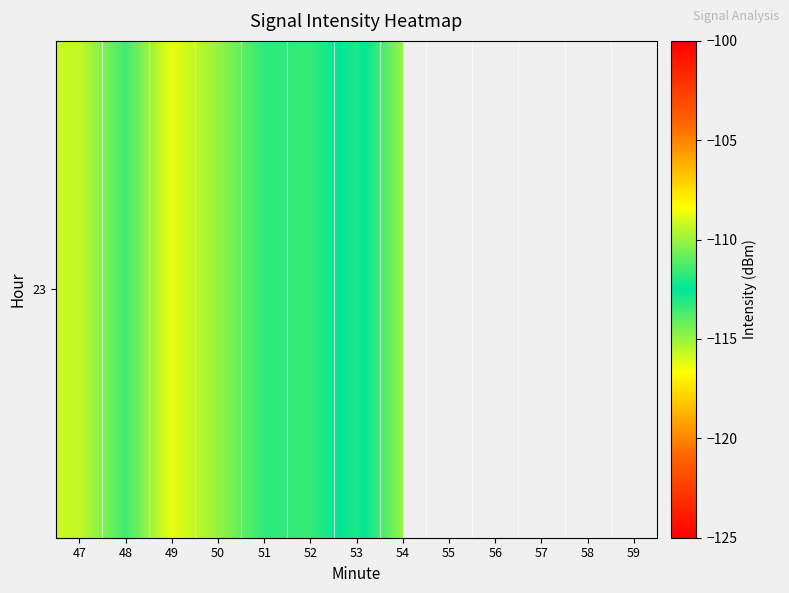

How many series are shown in this chart?

1